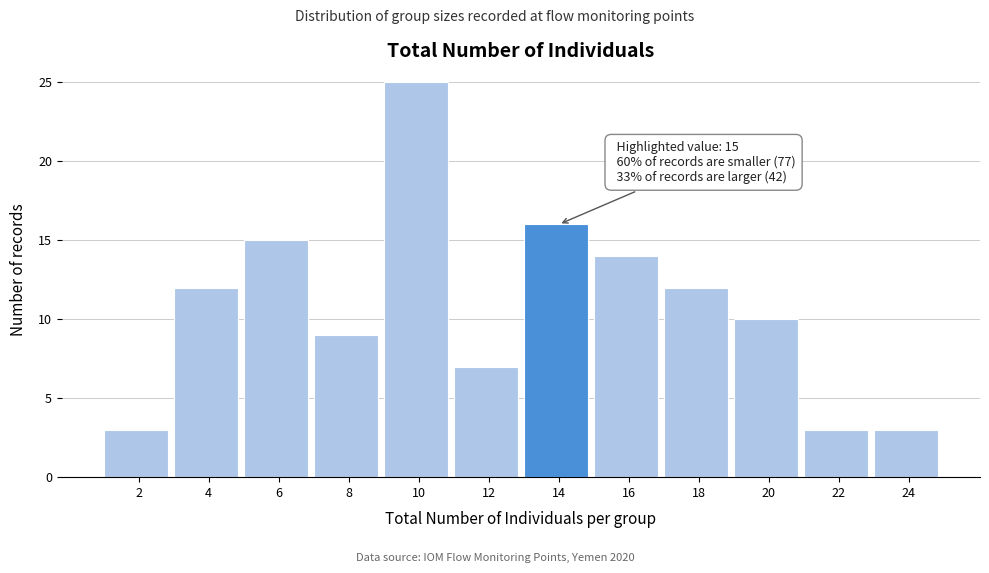

Reading right to left, extract all data points from this chart.

24=3	22=3	20=10	18=12	16=14	14=16	12=7	10=25	8=9	6=15	4=12	2=3